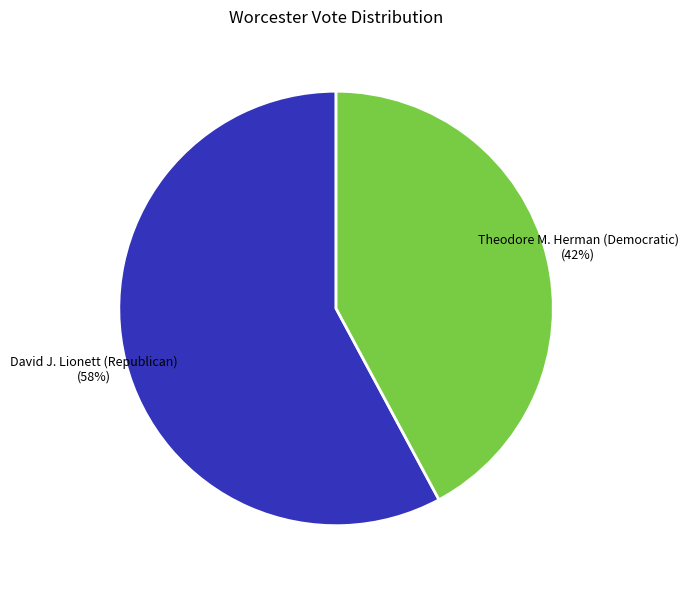

Does any single category account for the majority?

Yes